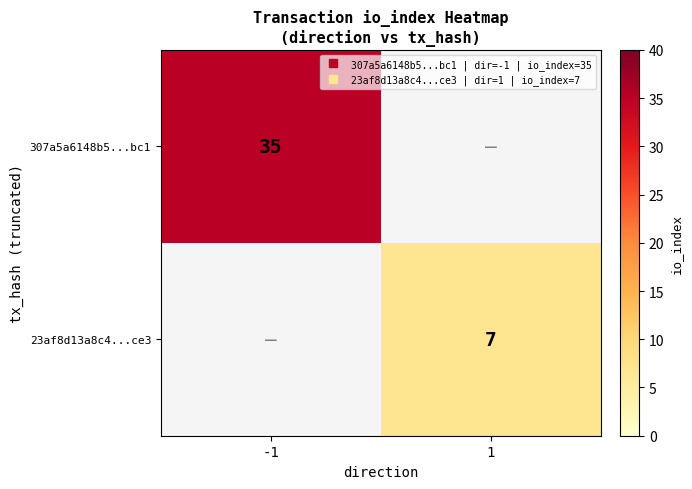

At 1, list the series in order from largest to smallest.

307a5a6148b5...bc1, 23af8d13a8c4...ce3